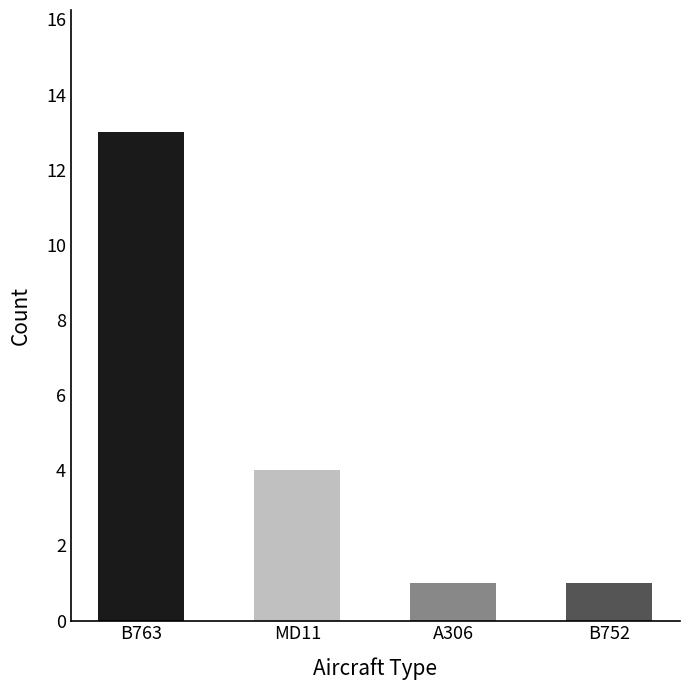

How many values are between 1 and 13?

4